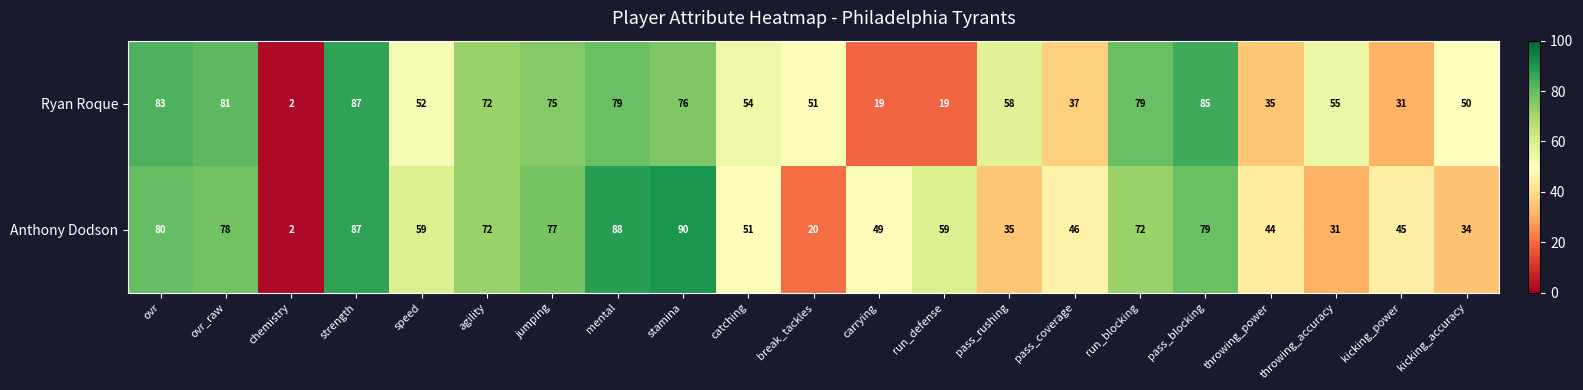

Which series changed the most between run_blocking and throwing_accuracy?

Anthony Dodson